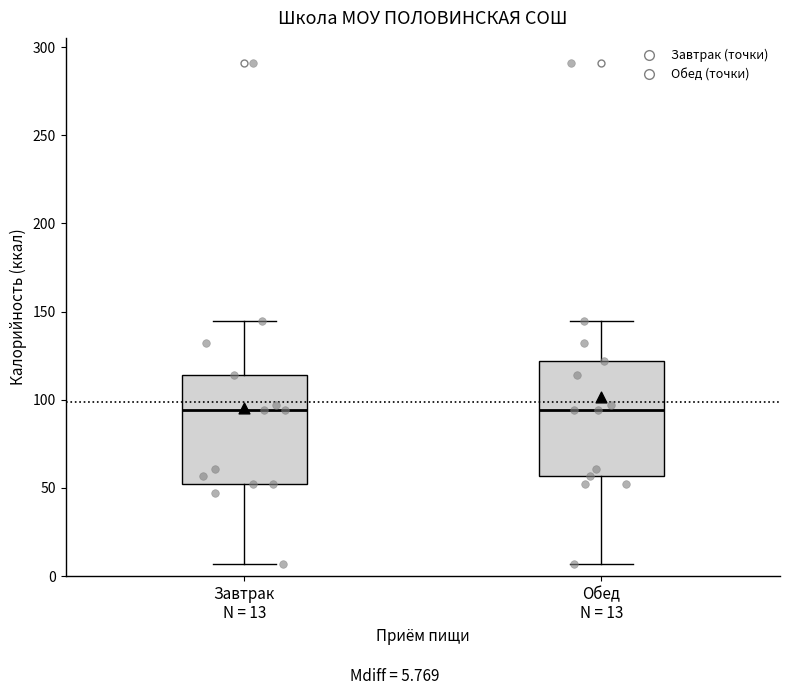

Where is the upper edge of the box for Обед N = 13 on the y-axis? The values are not printed on the chart, so give them approximately, as read against the axis.

120